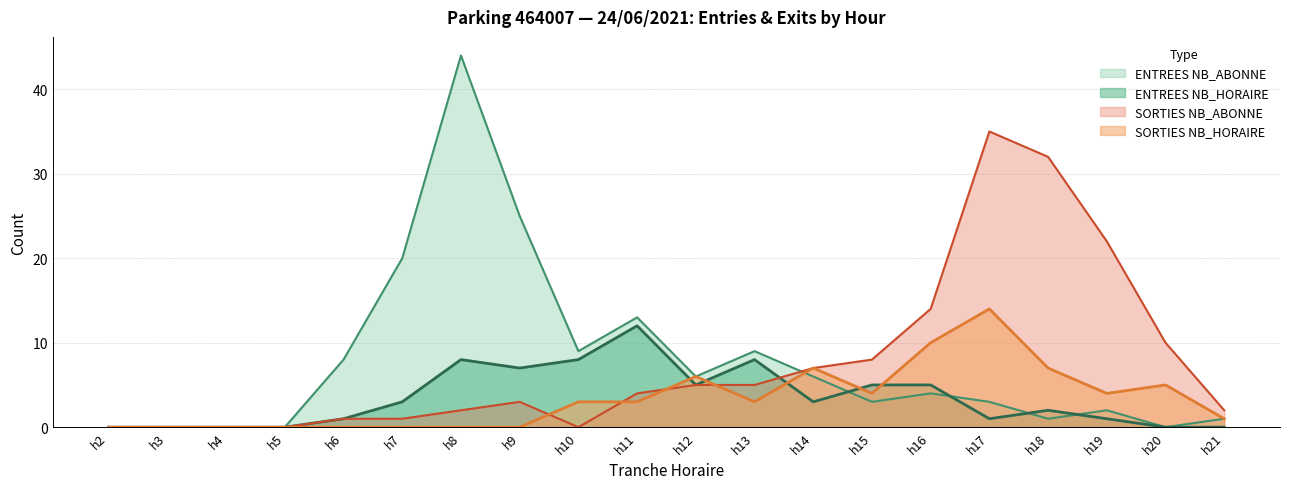

List the series in order of their peak value, highest first.

ENTREES NB_ABONNE, SORTIES NB_ABONNE, SORTIES NB_HORAIRE, ENTREES NB_HORAIRE